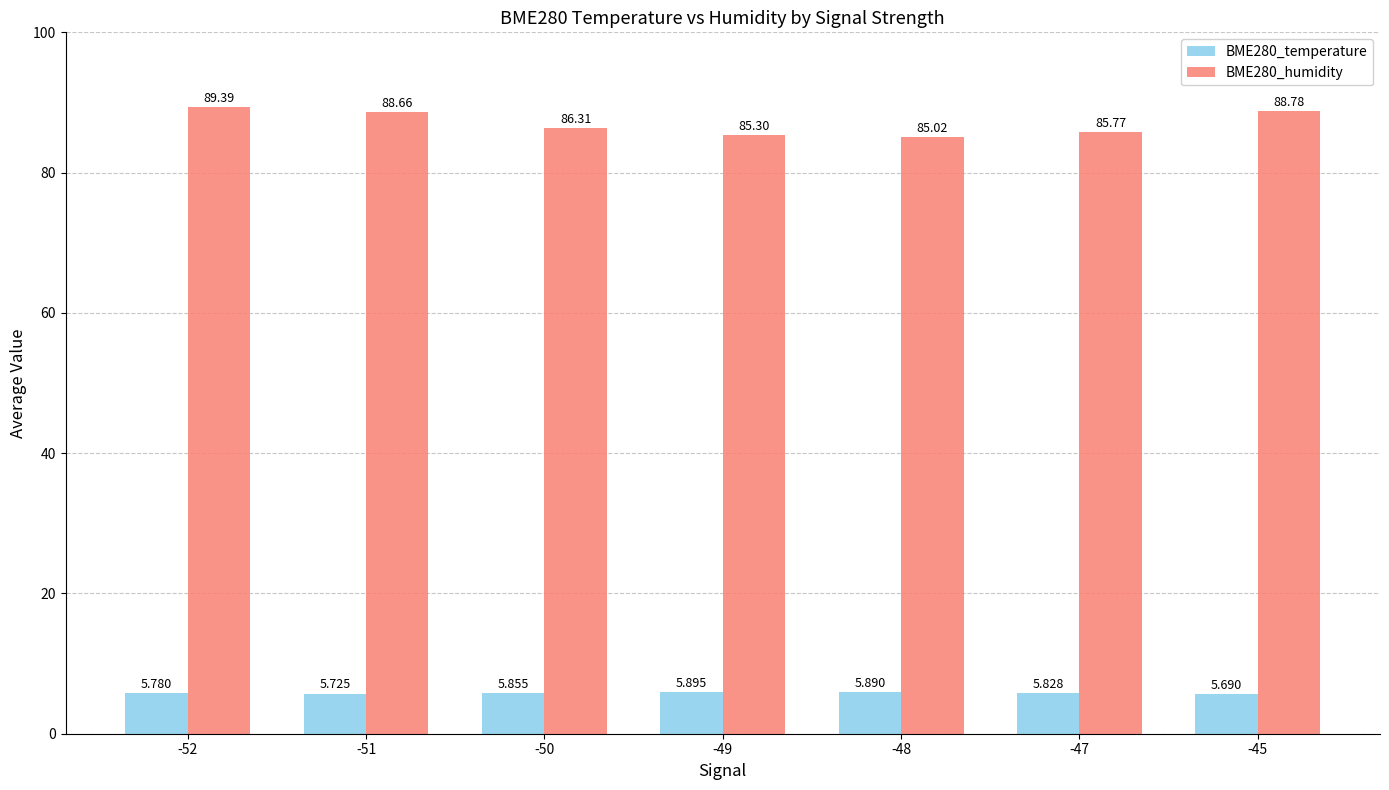

List the series in order of their peak value, highest first.

BME280_humidity, BME280_temperature